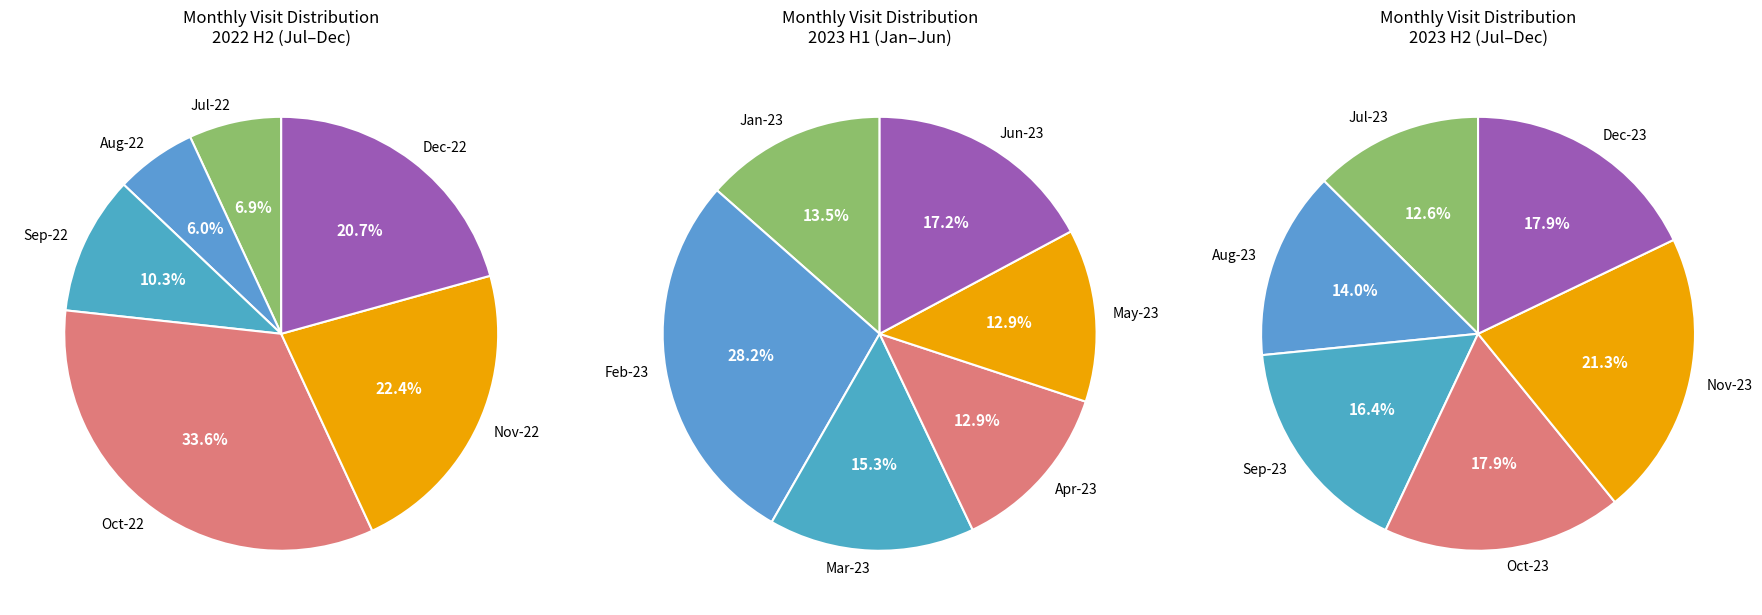

True or false: 3 accounts for 24% of the total.

False